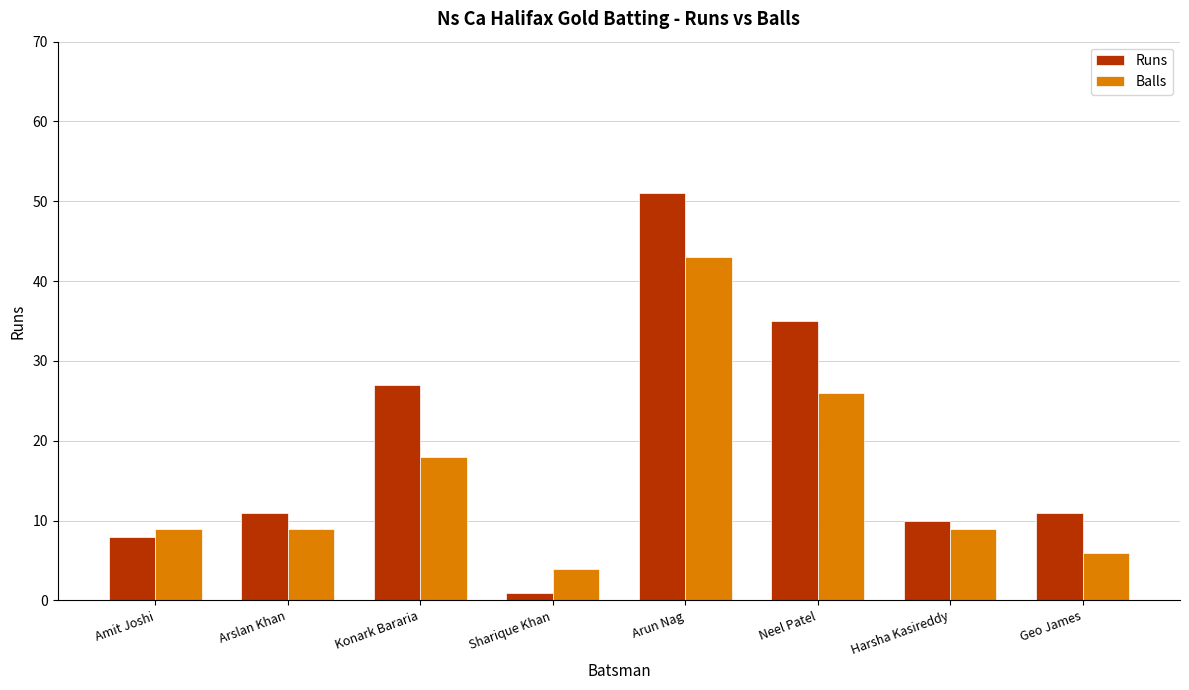

Between Neel Patel and Harsha Kasireddy, which series saw the biggest shift?

Runs